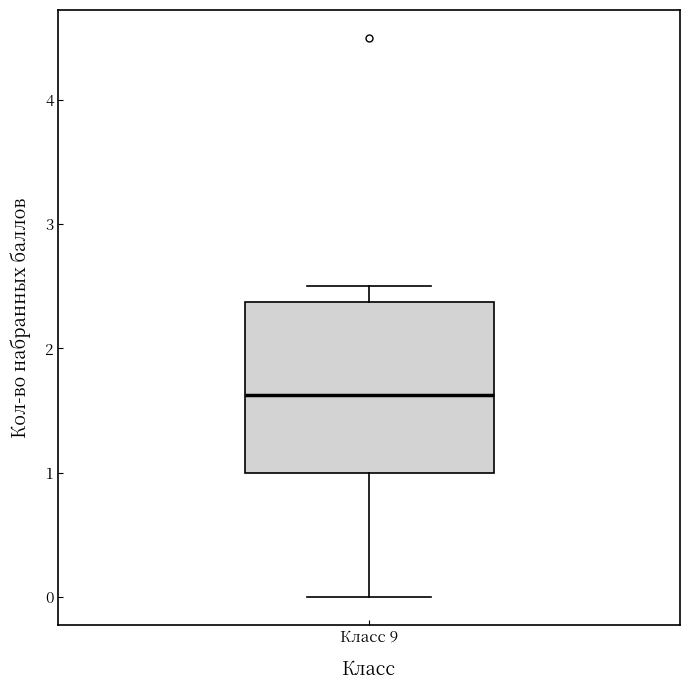

Where is the upper edge of the box for Класс 9 on the y-axis? The values are not printed on the chart, so give them approximately, as read against the axis.

2.4